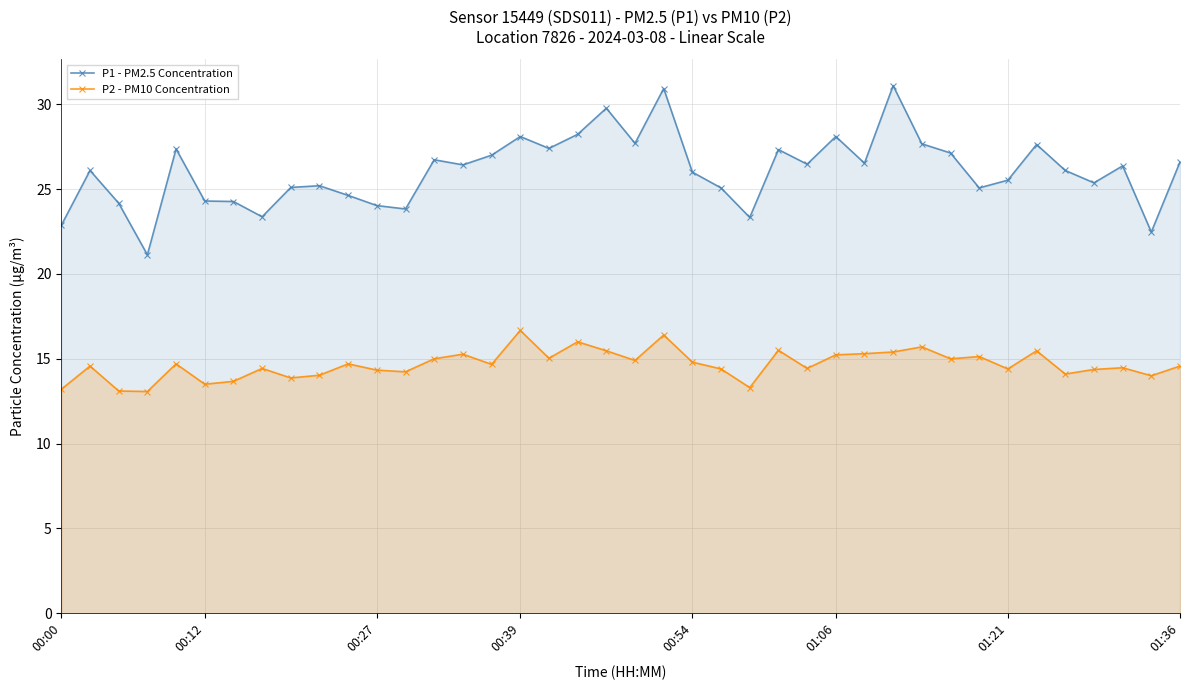

What position from the left is 35?

36